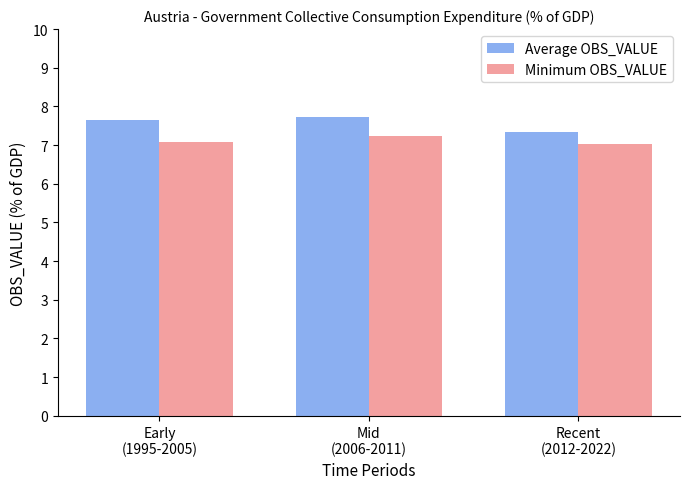

The value of Minimum OBS_VALUE at Mid
(2006-2011) is 7.2. True or false?

True